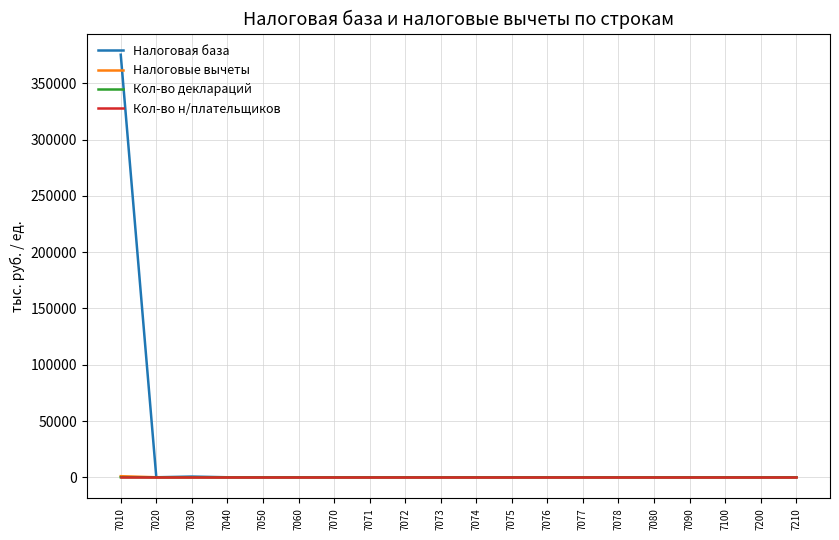

The value of Налоговые вычеты at 7071 is 0. True or false?

True